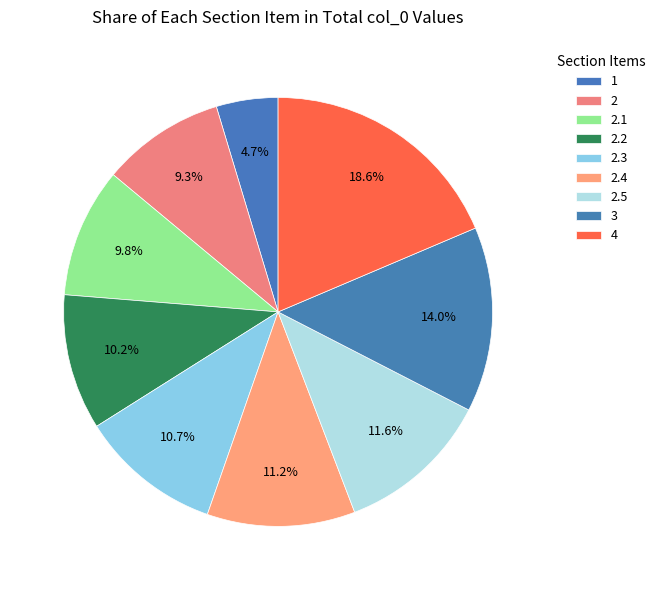

To the nearest percent, what is the difference between the 3 and 2.4 slice percentages?

3%